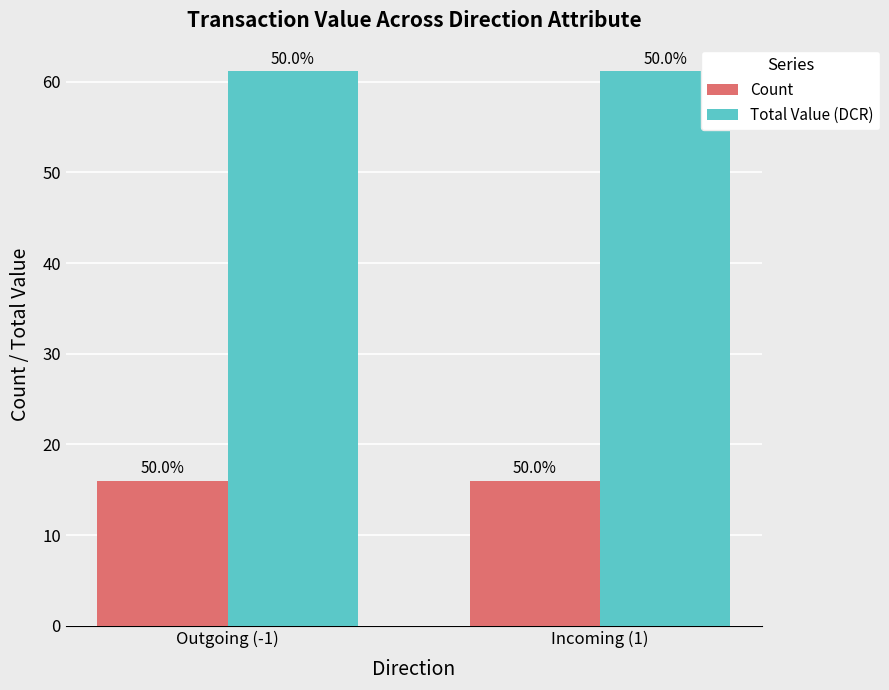

What is the approximate value of Total Value (DCR) at Incoming (1)?

61.1